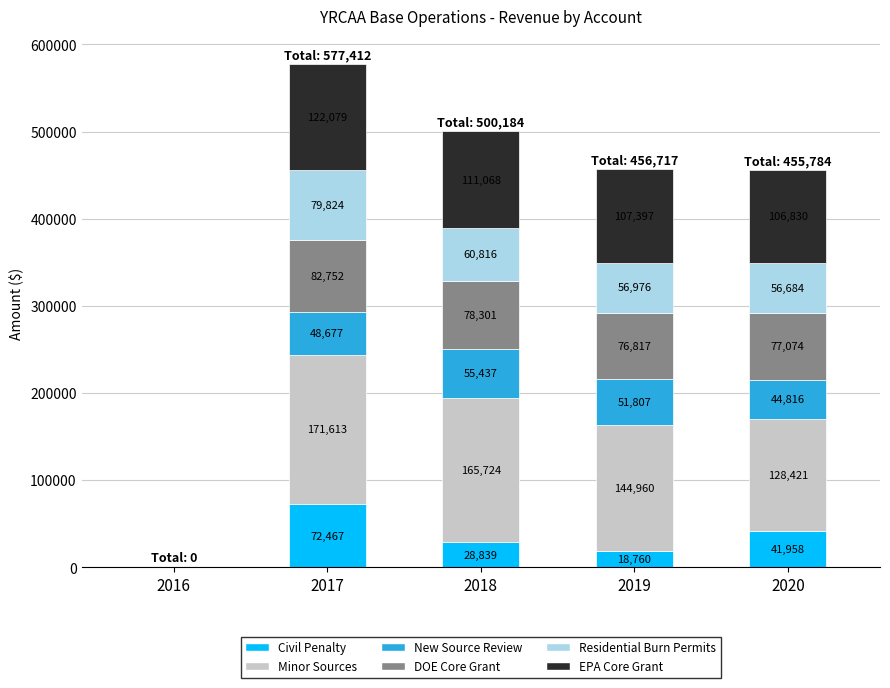

At which category is the sum across all series the highest?

2017